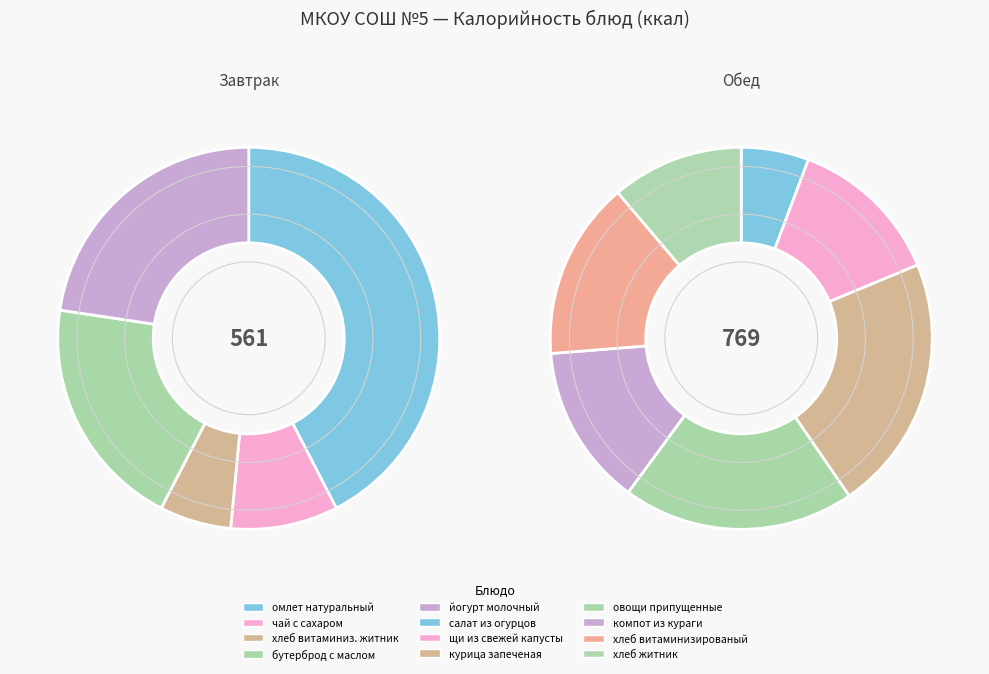

Is щи из свежей капусты the majority of the pie?

No